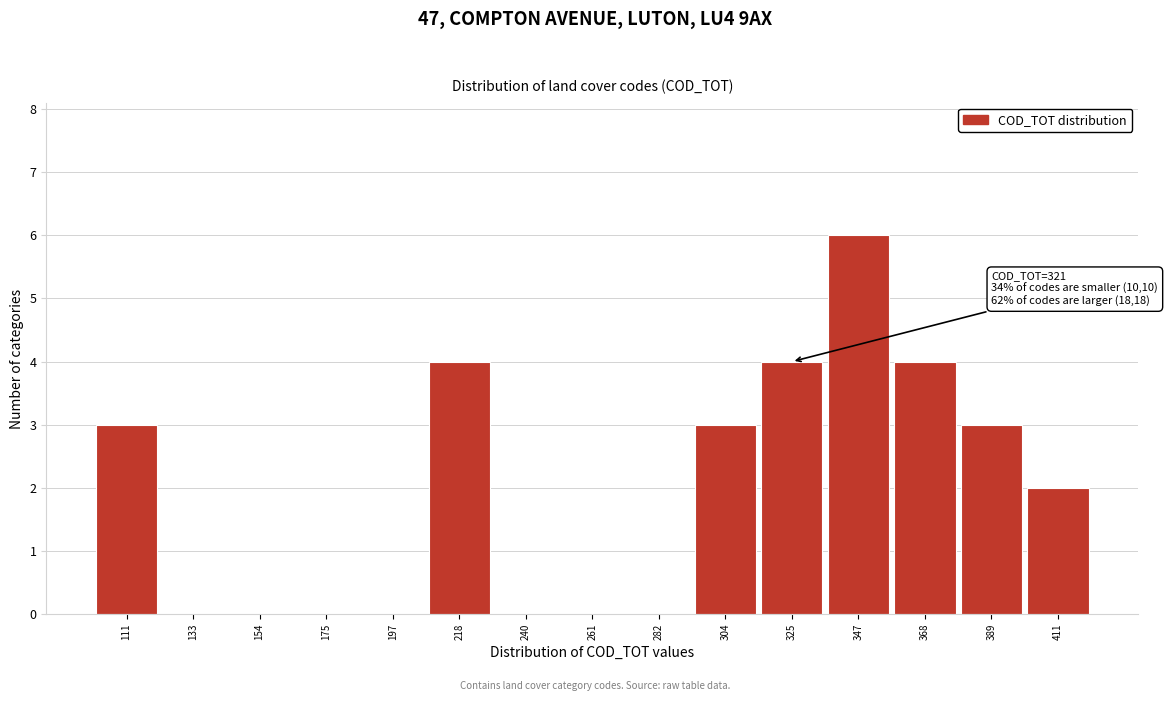

Over which range of the x-axis is the bar tallest?

335 to 360